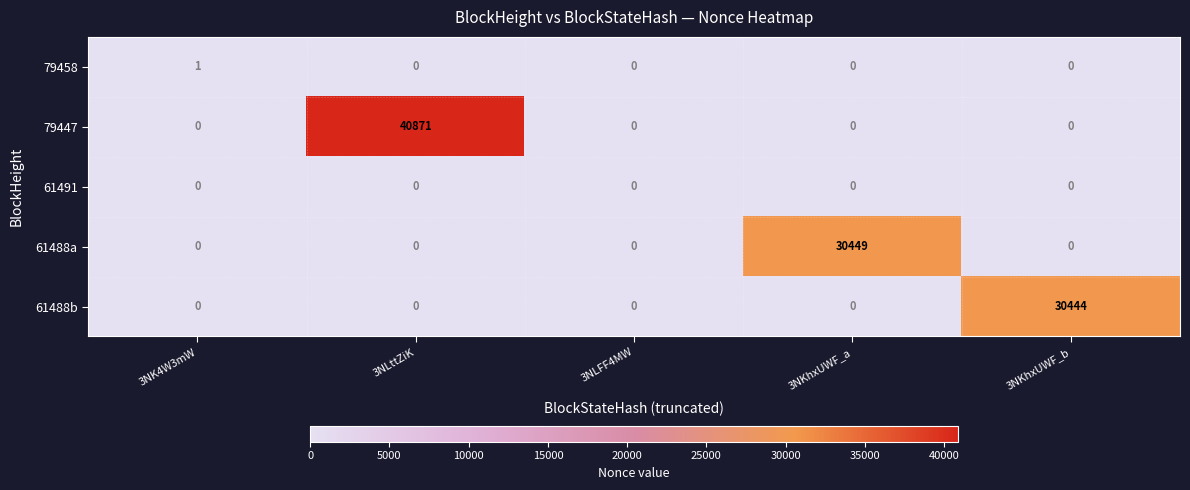

Which category has the highest value in the 79458 series?

3NK4W3mW